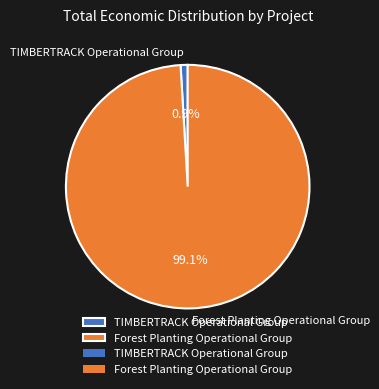

Between Forest Planting Operational Group and TIMBERTRACK Operational Group, which is larger?

Forest Planting Operational Group